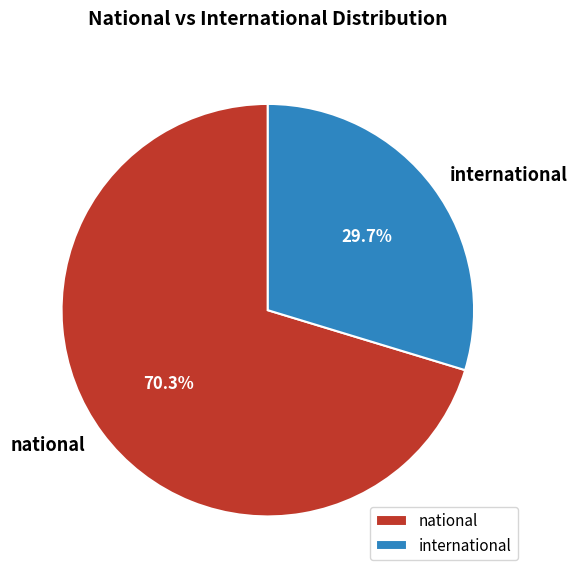

Is the sum of national and international greater than half?

Yes